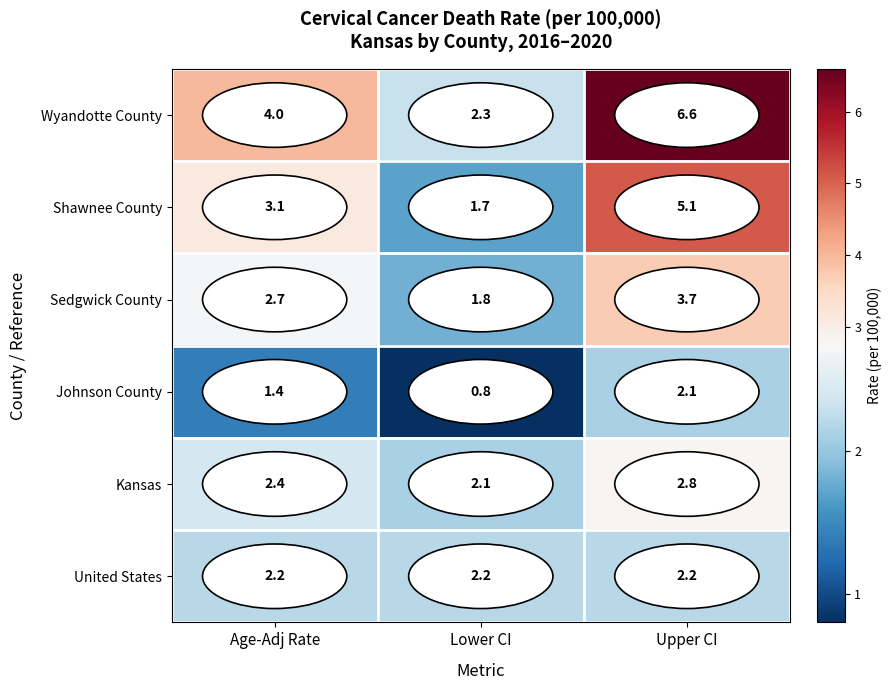

At which category does the chart reach its minimum across all series?

Lower CI